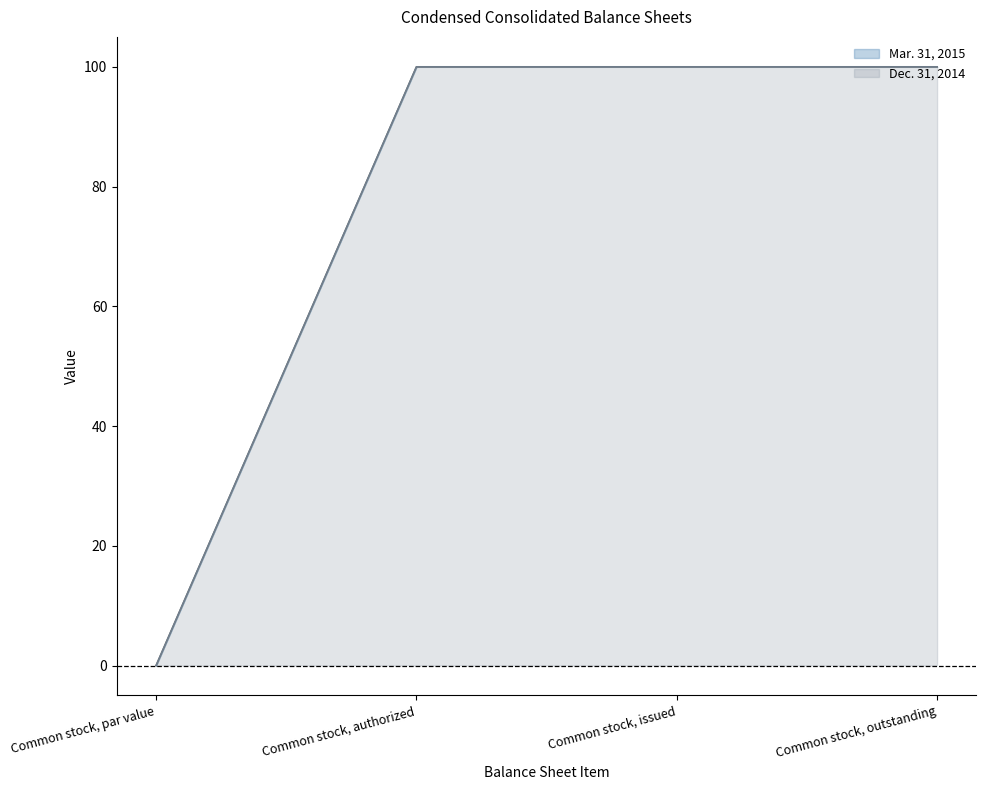

Which series changed the most between Common stock, par value and Common stock, issued?

Mar. 31, 2015